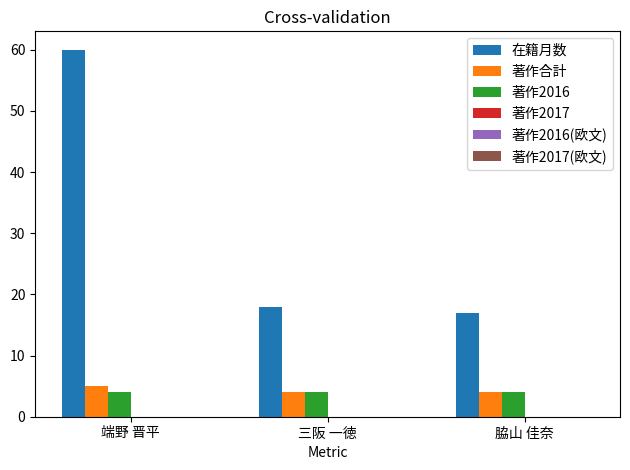

At how many categories does at least one series exceed 34?

1